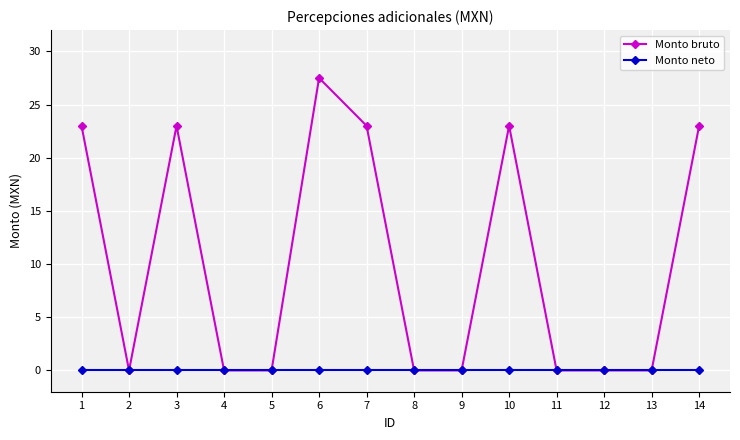

What is the spread (max minus min) of values at 10?

23.0